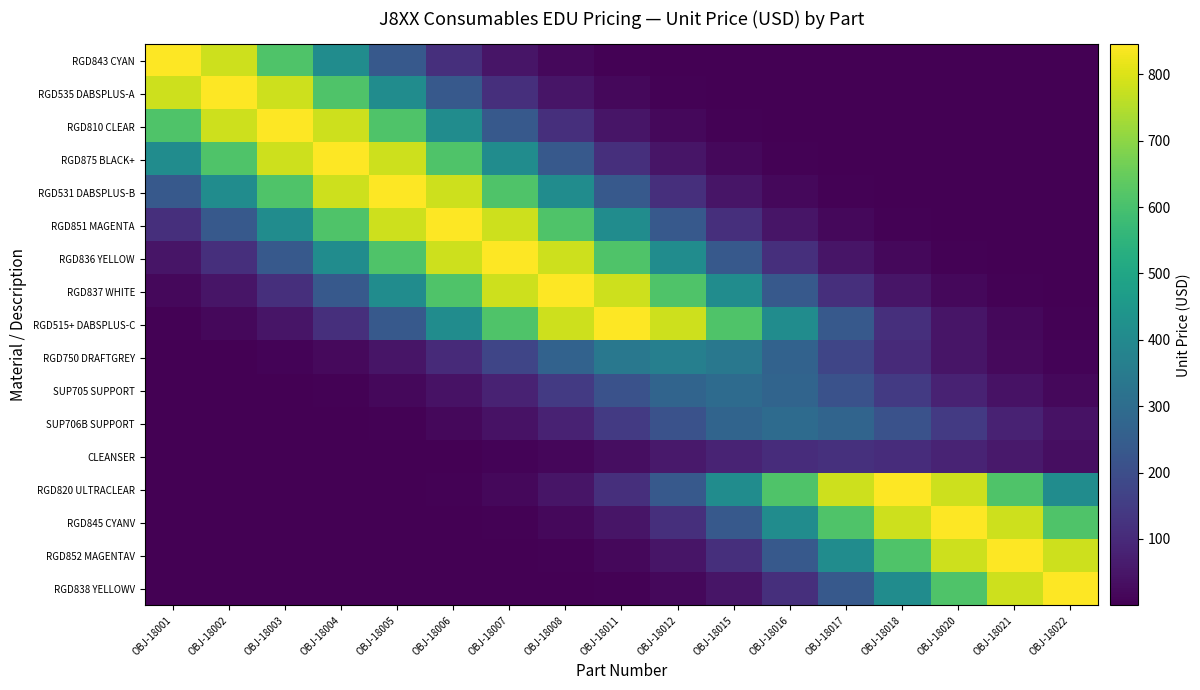

Which series has the widest spread of values?

RGD843 CYAN